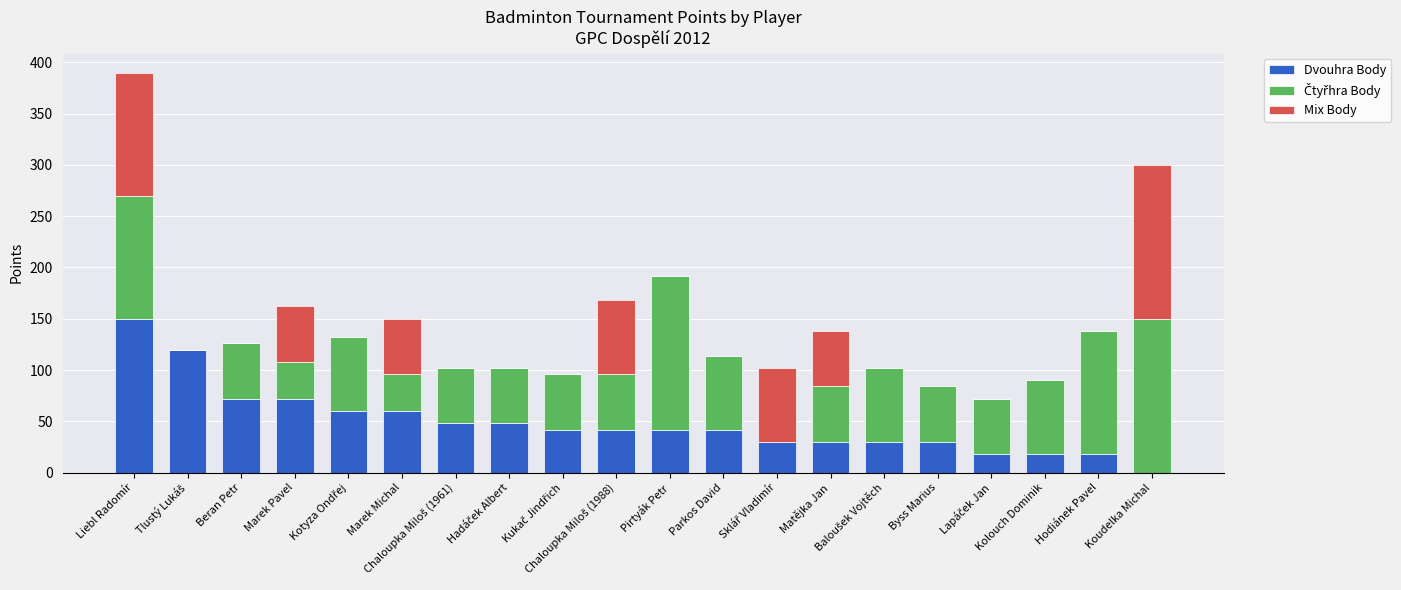

What is the sum of all Dvouhra Body values?

972